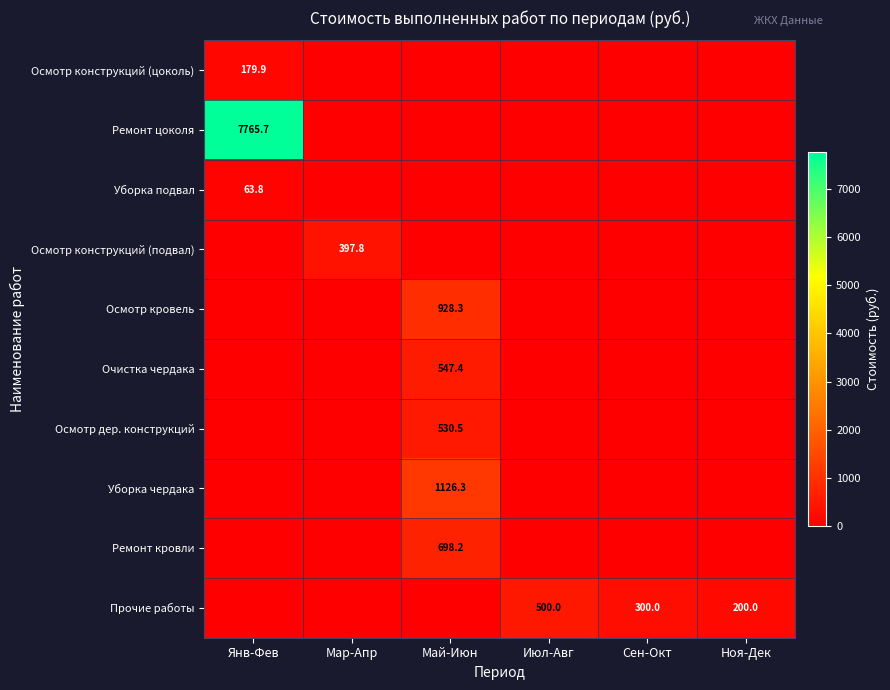

The value of Ремонт цоколя at Янв-Фев is 13052.3. True or false?

False